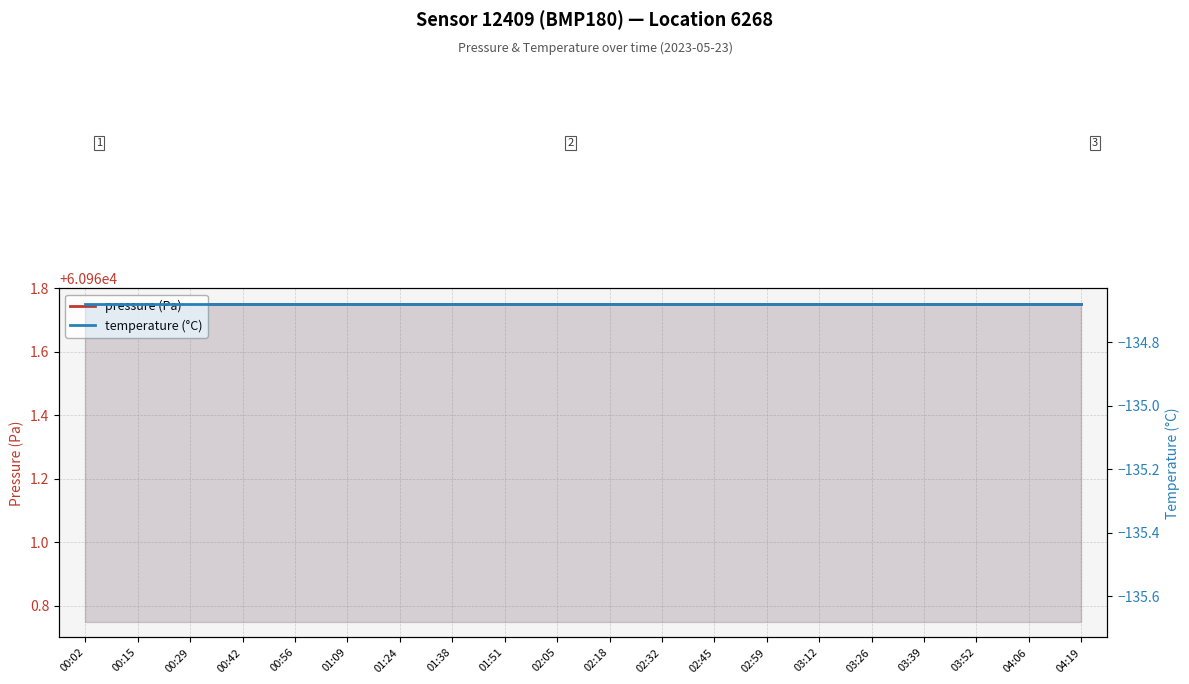

True or false: pressure (Pa) and temperature (°C) intersect in this chart.

False